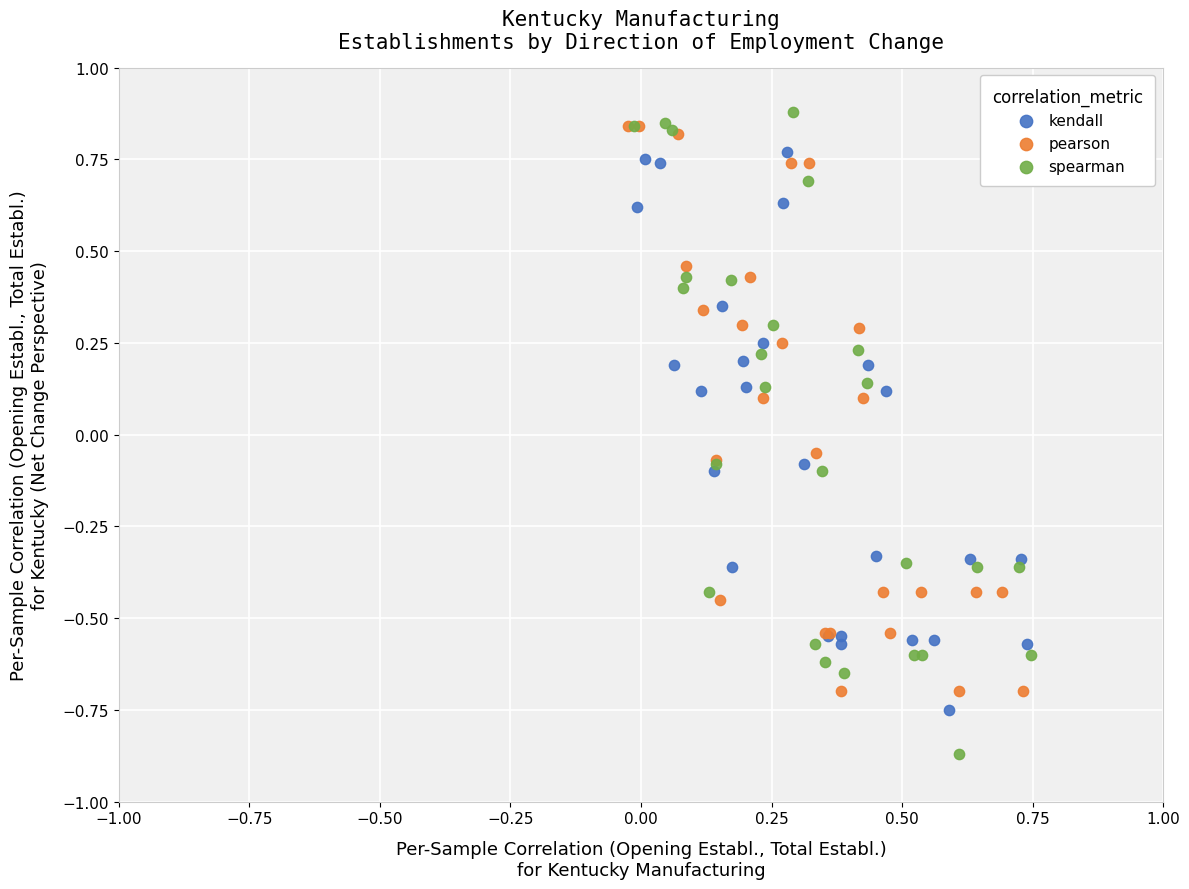

Which series contains the lowest Y value?

spearman